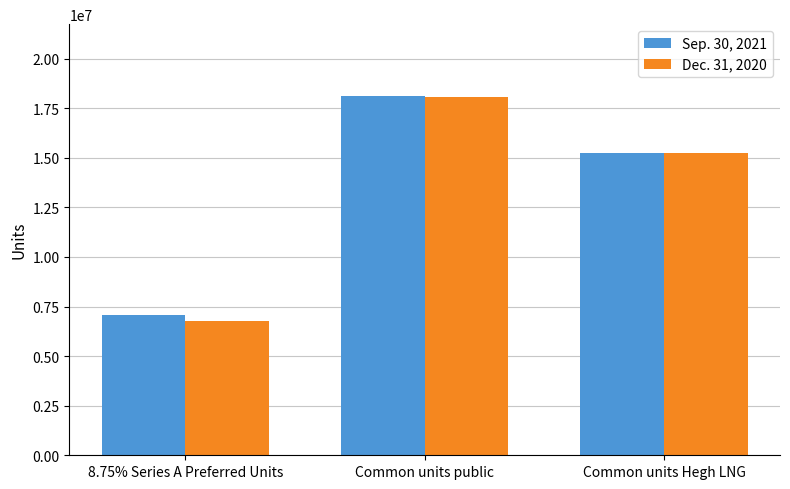

What is the label of the 3rd bar from the right?

8.75% Series A Preferred Units